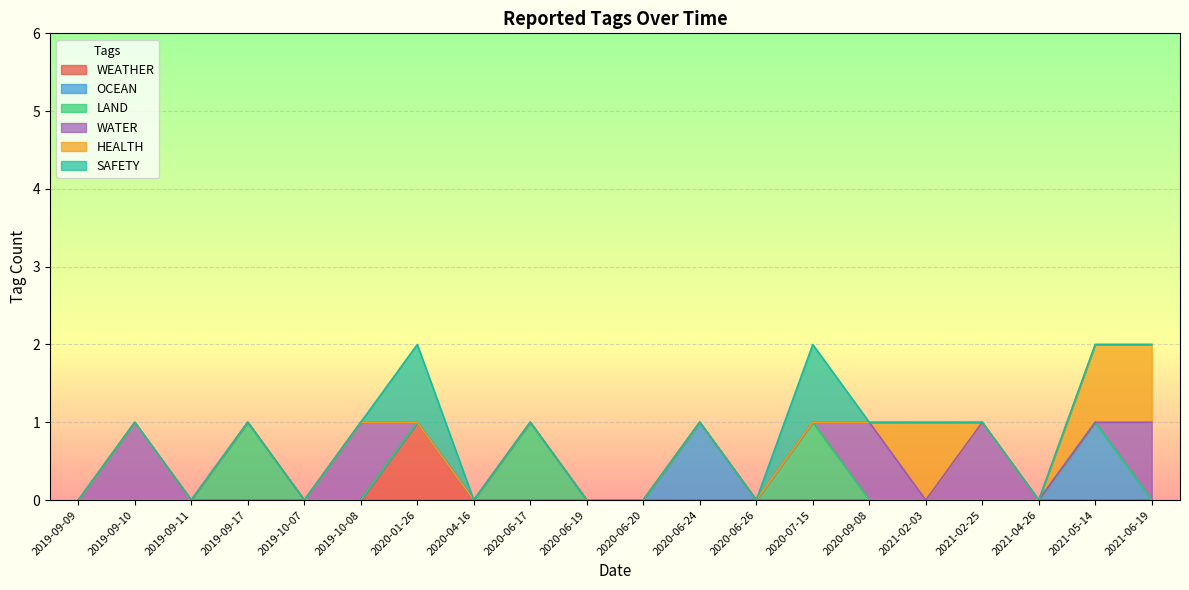

In SAFETY, how many points are higher than both neighbors (excluding endpoints)?

2